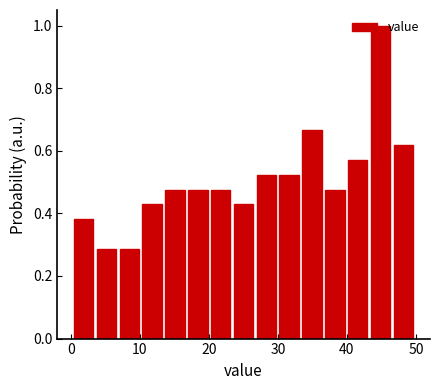

Read against the x-axis, roughly where is the centre of the tallest bar?

45